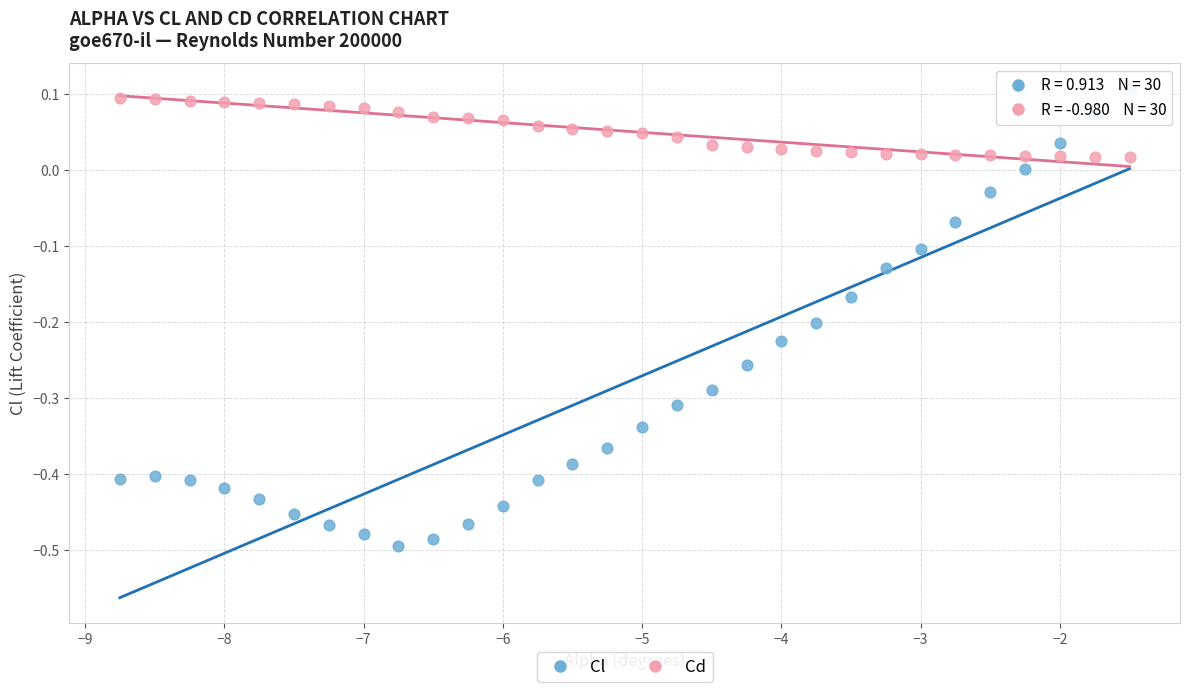

Which series reaches the minimum Y coordinate?

Cl